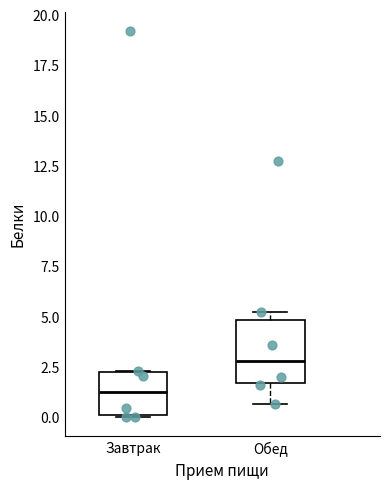

Reading left to right, transcribe this box plot: for each box, give where its median line is, the range the box spans, and where its two whiskers end, as read against the y-axis. The values are not printed on the chart, so give them approximately, as read against the axis.

Завтрак: median 1.5, box 0.0 to 2.0, whiskers 0.0 to 2.5
Обед: median 3.0, box 1.5 to 5.0, whiskers 0.5 to 5.0 (just above the box's upper edge)